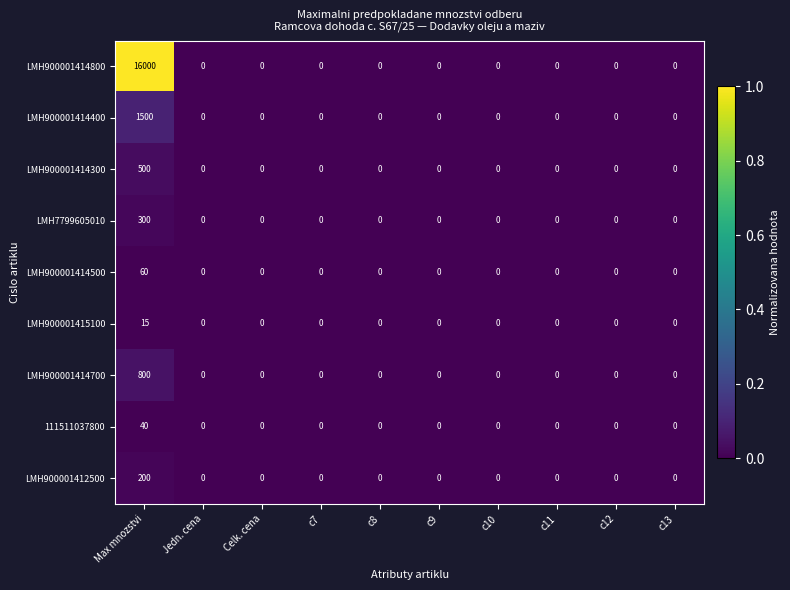

What is the sum of all LMH900001414500 values?

60